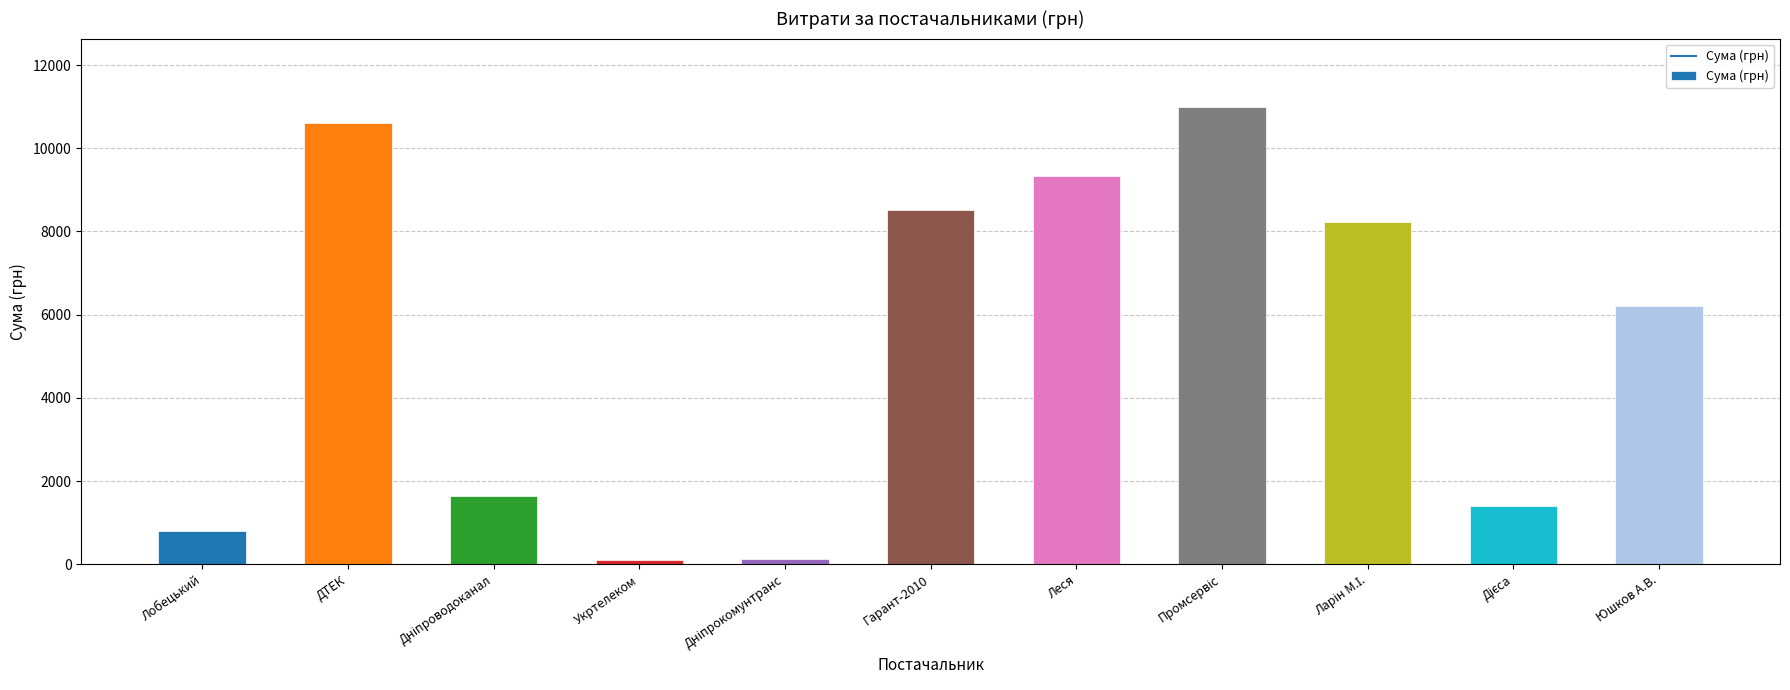

At which label is the value closest to 5544?

Юшков А.В.